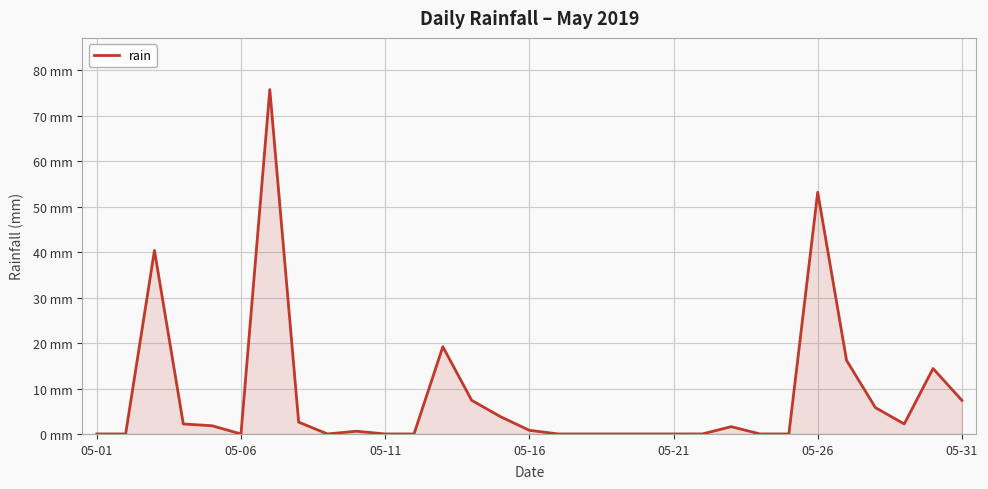

Does the chart have visible grid lines?

Yes